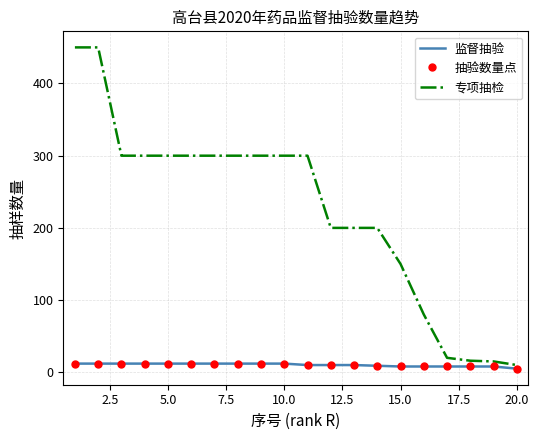

At how many categories does at least one series exceed 115?

15